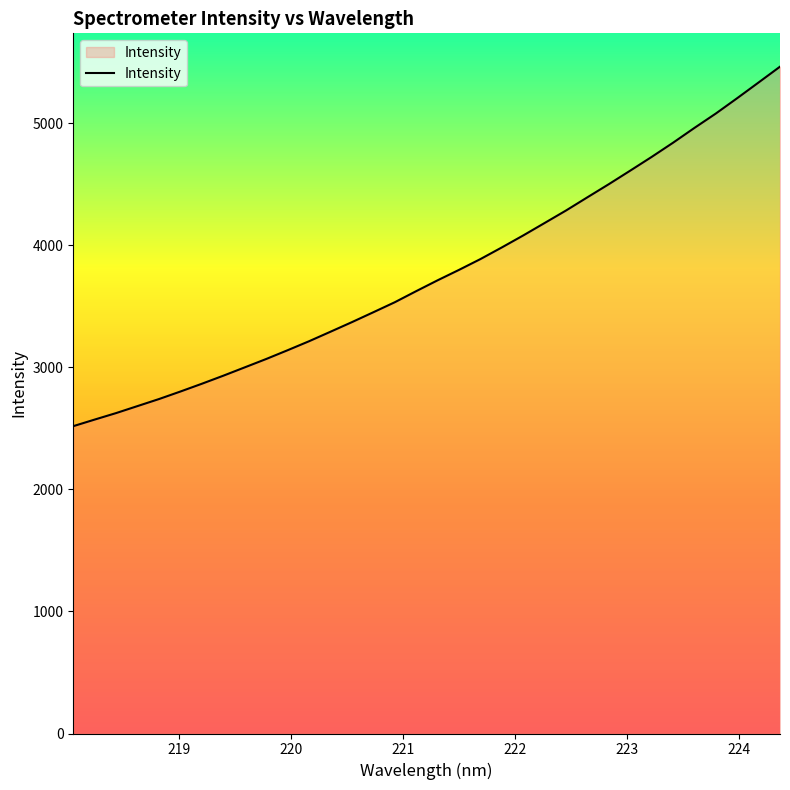

What is the greatest value displayed?

5463.0